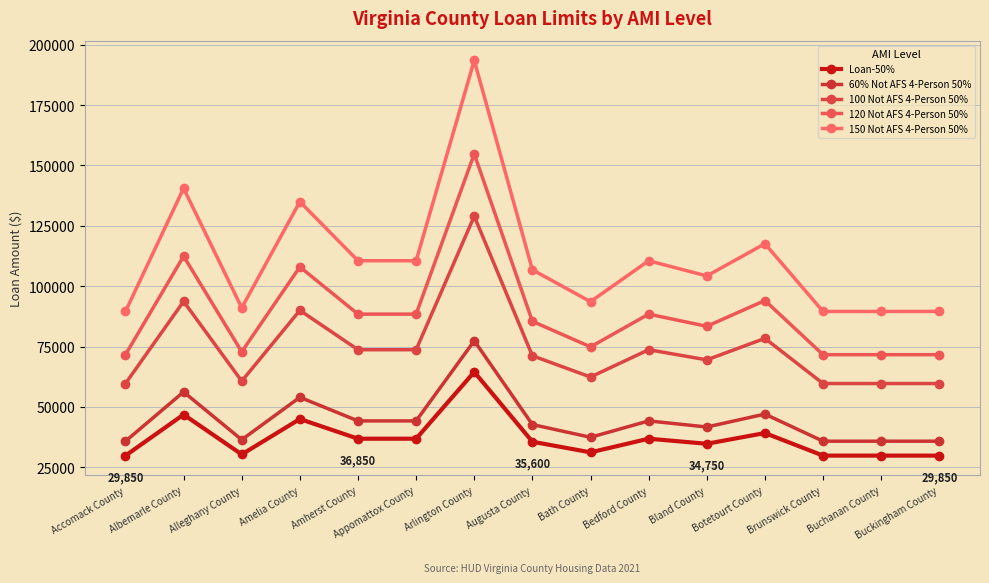

In 60% Not AFS 4-Person 50%, how many points are lower than both neighbors (excluding endpoints)?

3